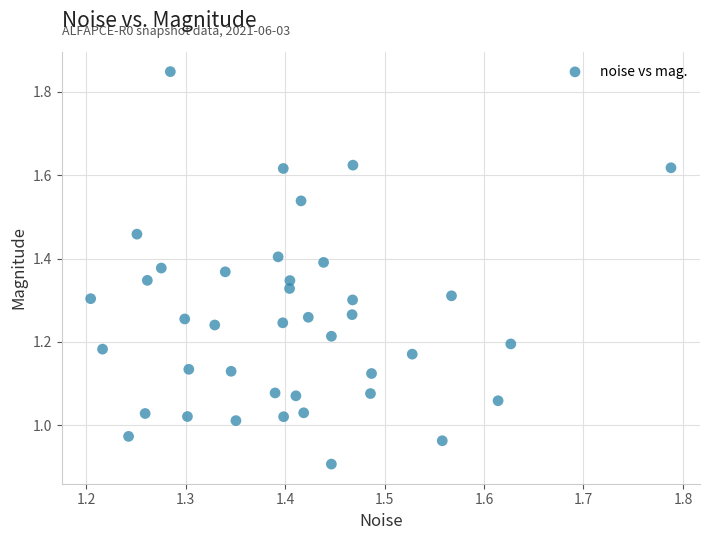

What is the range of Y values (max minus min)?

0.9